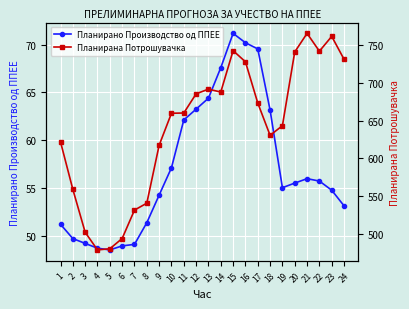

At how many categories does at least one series exceed 357?

24